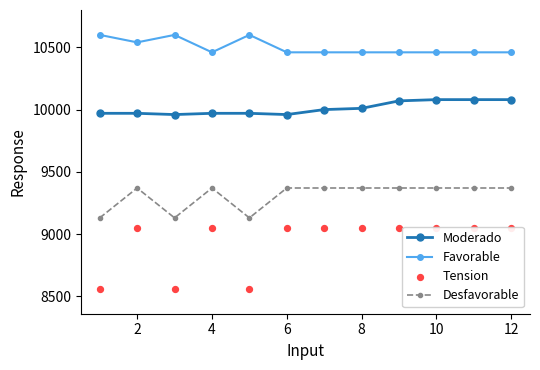

What are all the series names shown in the legend?

Moderado, Favorable, Desfavorable, Tension